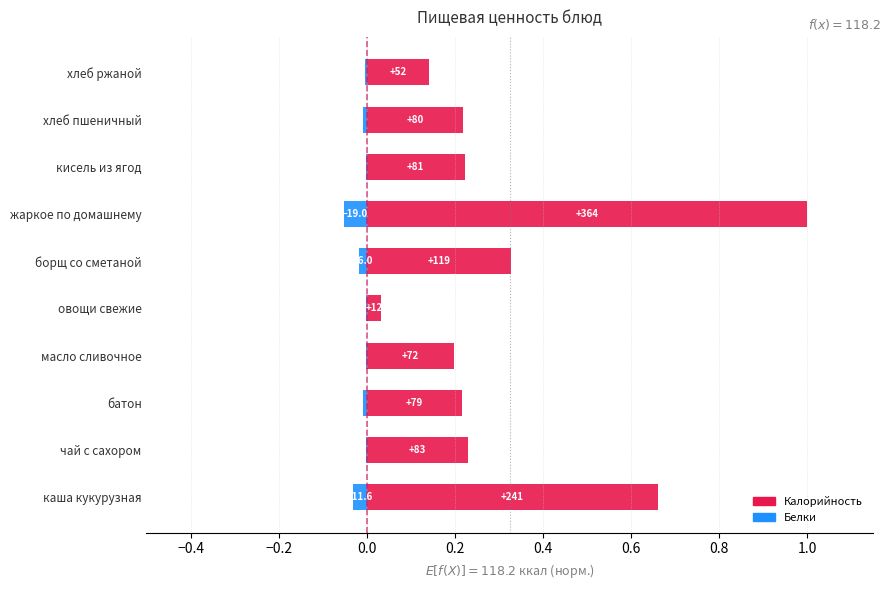

Which series has the largest total across all categories?

Калорийность